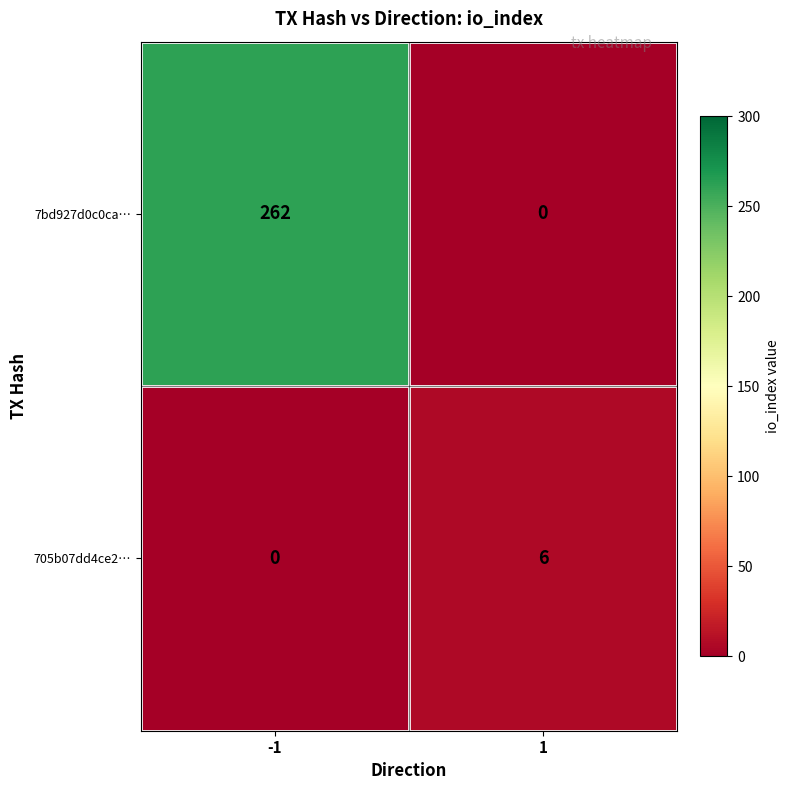

What is the total value across all series at -1?

262